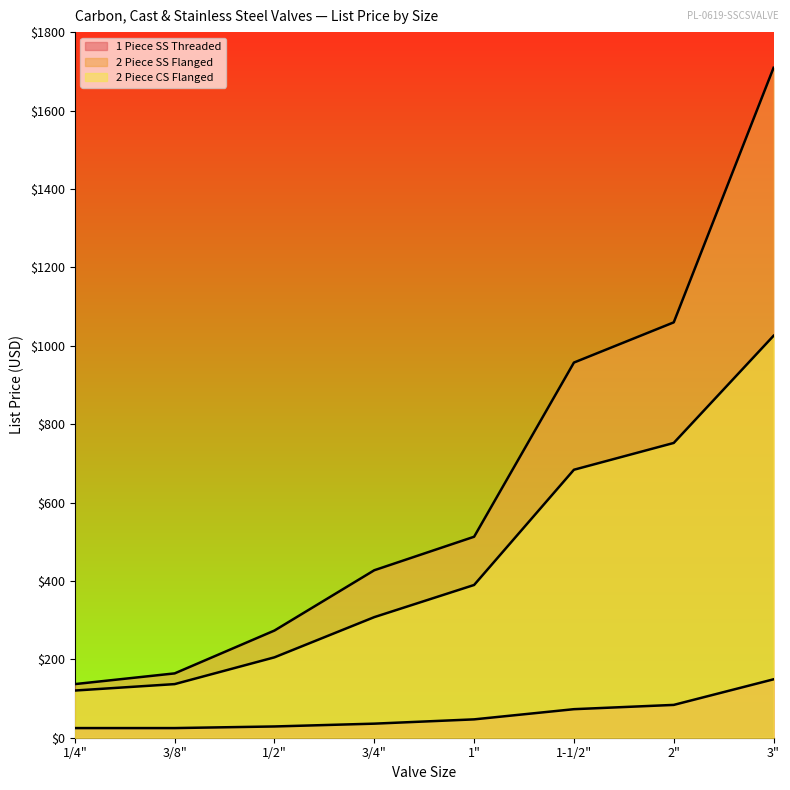

Which has a higher value, 2" or 3/4"?

2"